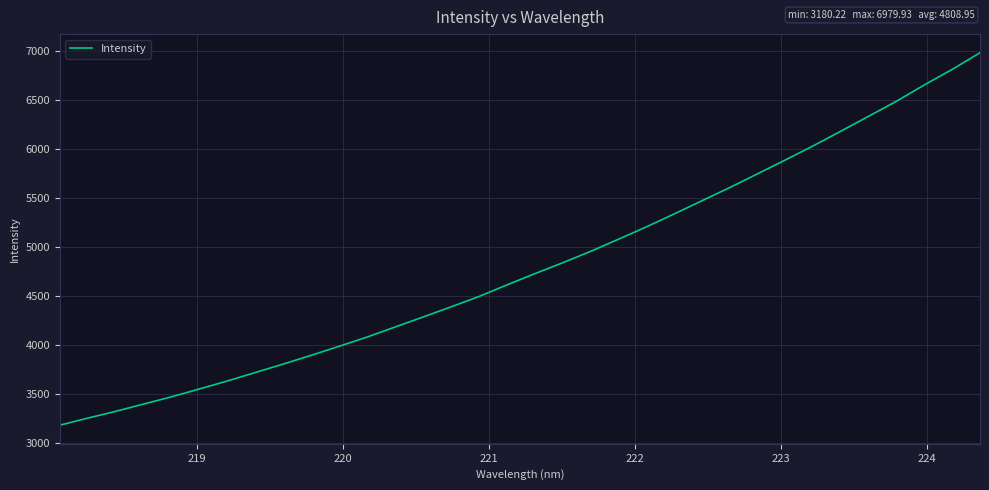

True or false: the data has more than 1 interior local peaks.

False